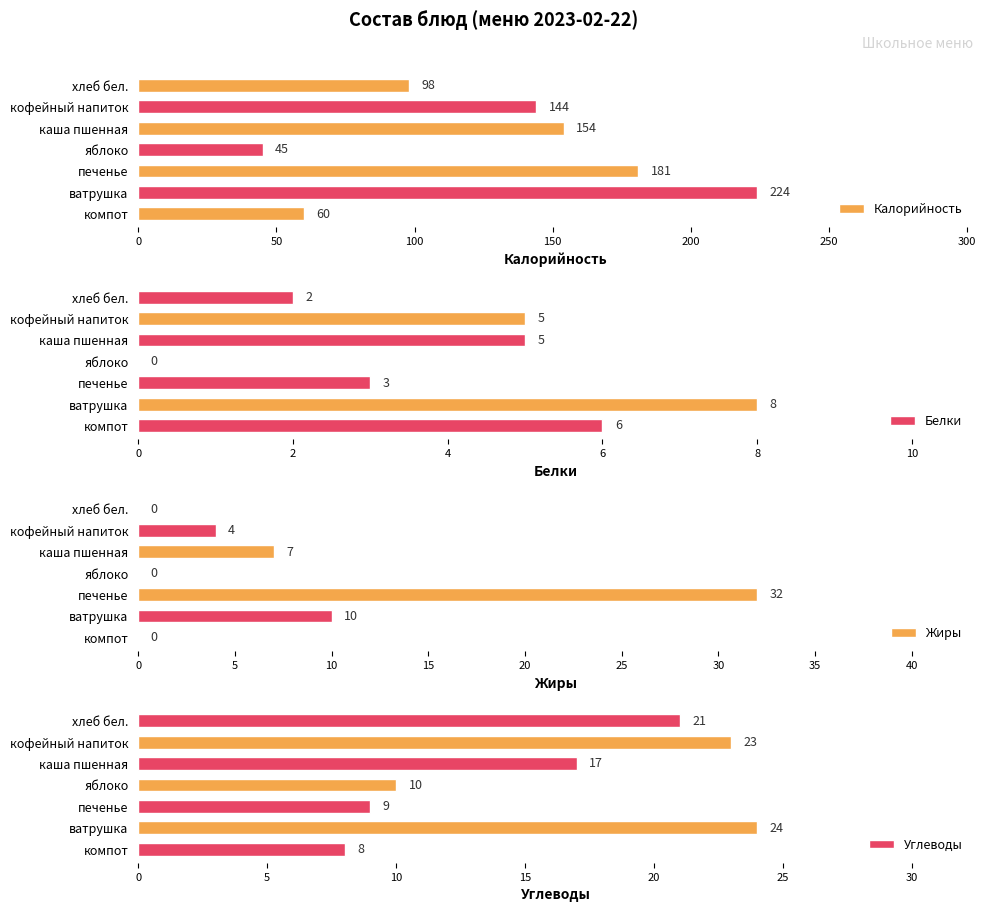

What is the sum of all Белки values?

29